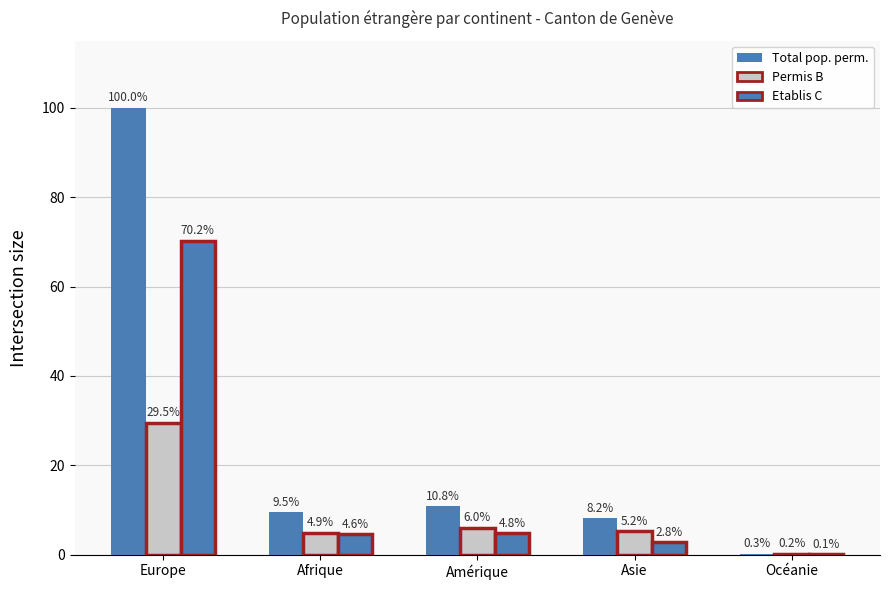

Count the number of data series in this chart.

3